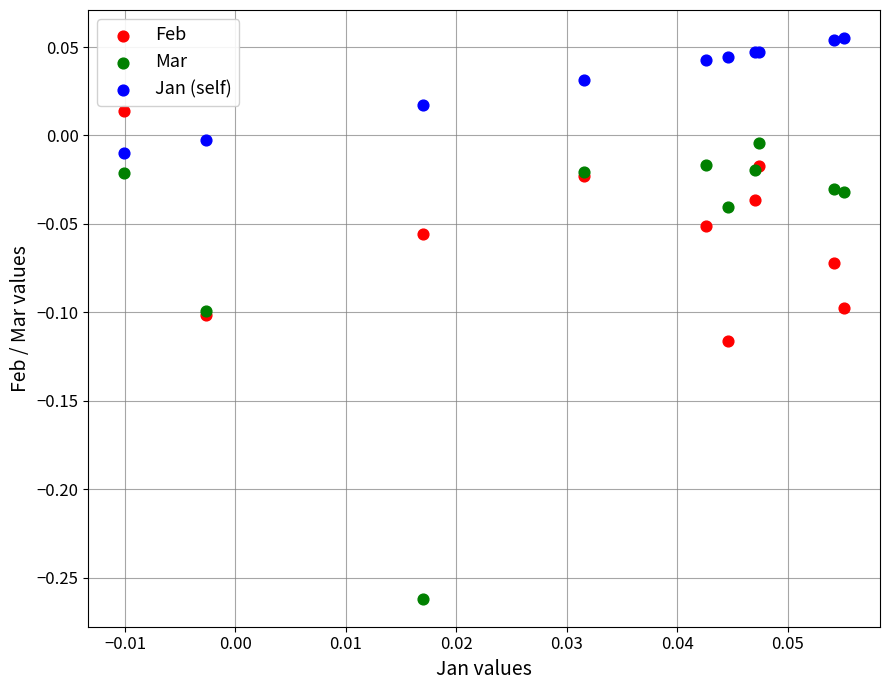

Which series has the widest spread of Y values?

Mar